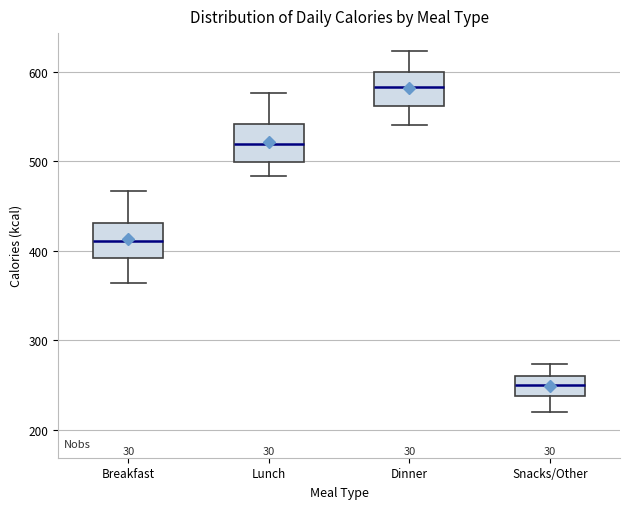

Reading left to right, transcribe this box plot: for each box, give where its median line is, the range the box spans, and where its two whiskers end, as read against the y-axis. The values are not printed on the chart, so give them approximately, as read against the axis.

Breakfast: median 410, box 390 to 430, whiskers 360 to 470
Lunch: median 520, box 500 to 540, whiskers 480 to 580
Dinner: median 580, box 560 to 600, whiskers 540 to 620
Snacks/Other: median 250, box 240 to 260, whiskers 220 to 270